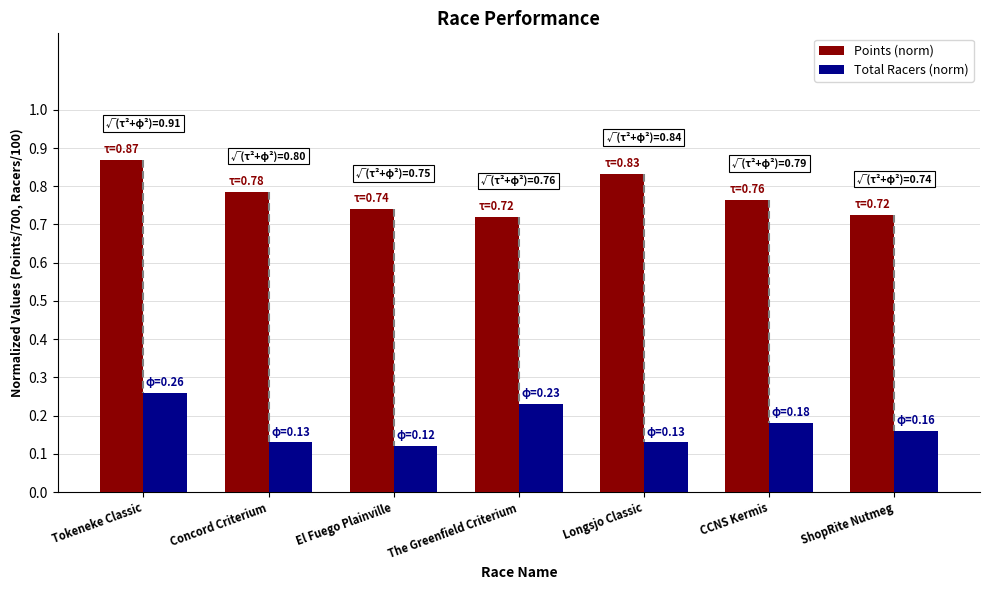

What is the difference between the highest and lowest values at CCNS Kermis?

0.6